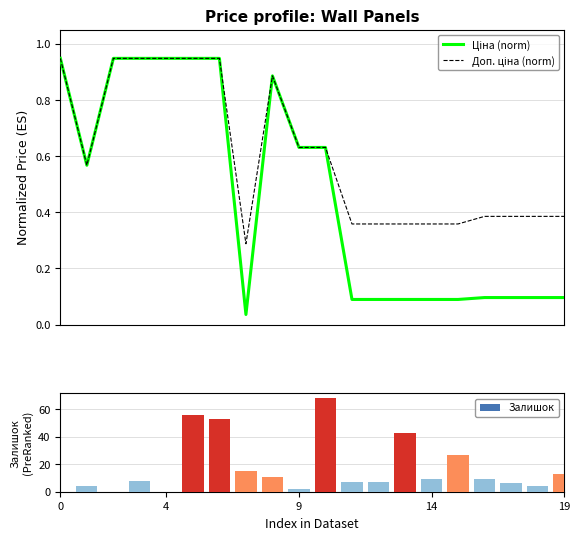

What is the maximum value for Залишок?

68